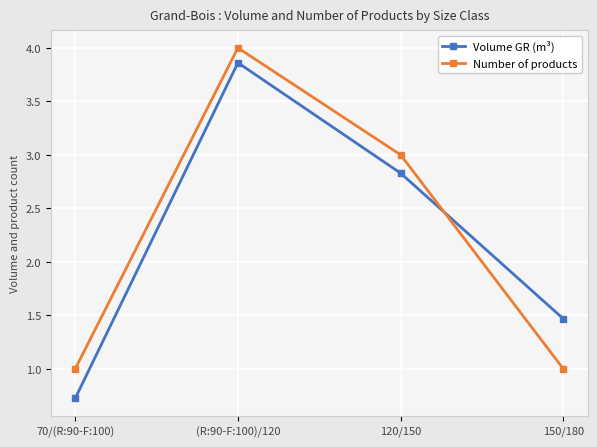

Count the number of data series in this chart.

2